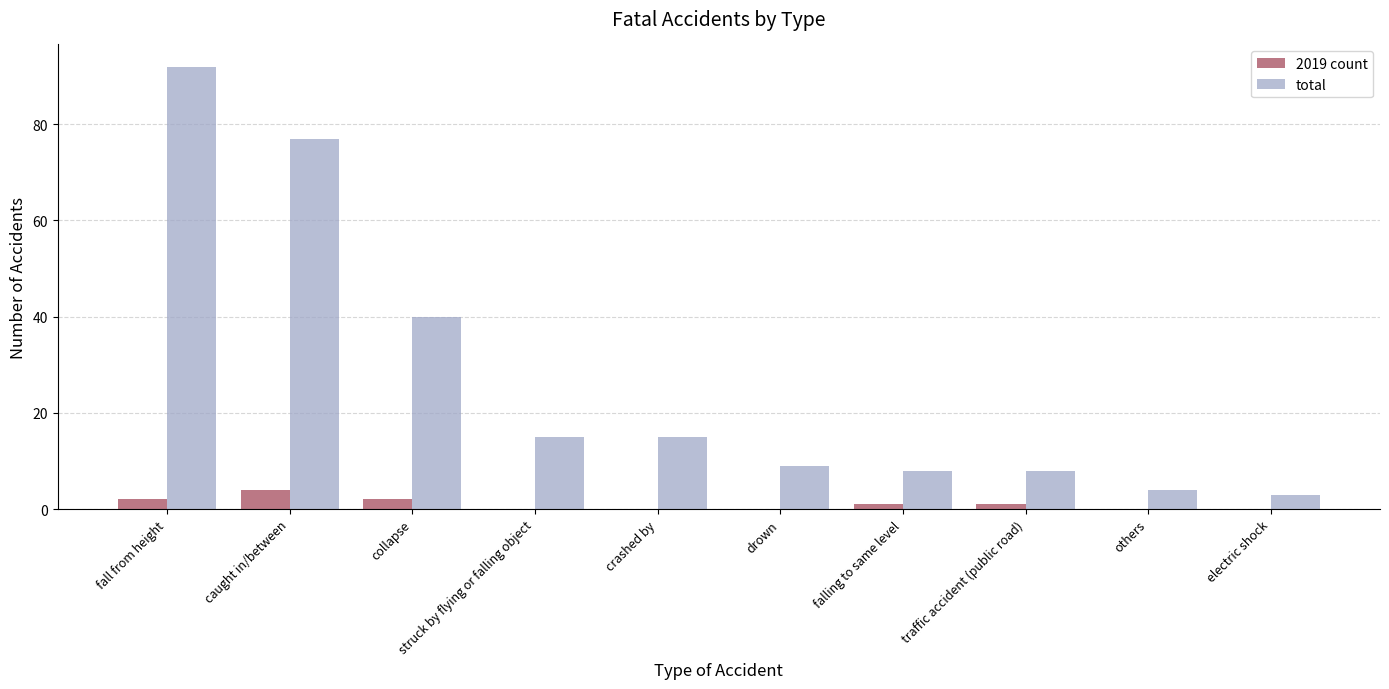

Is it true that total equals 40 at collapse?

True